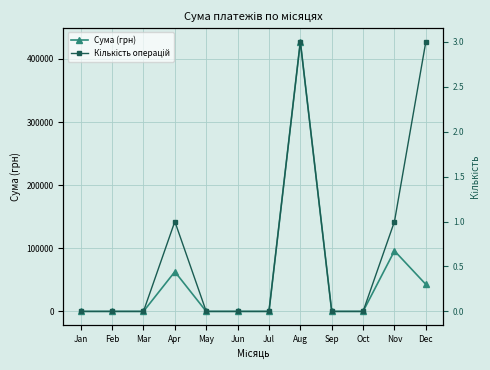

Which has a higher value, May or Nov?

Nov